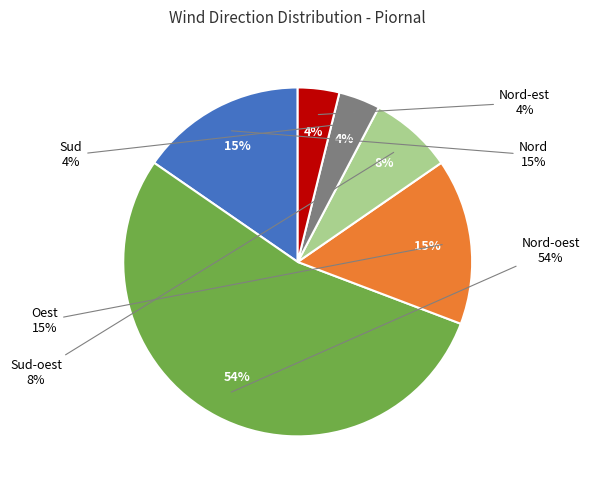

Is it true that Sud is 1% of the pie?

False